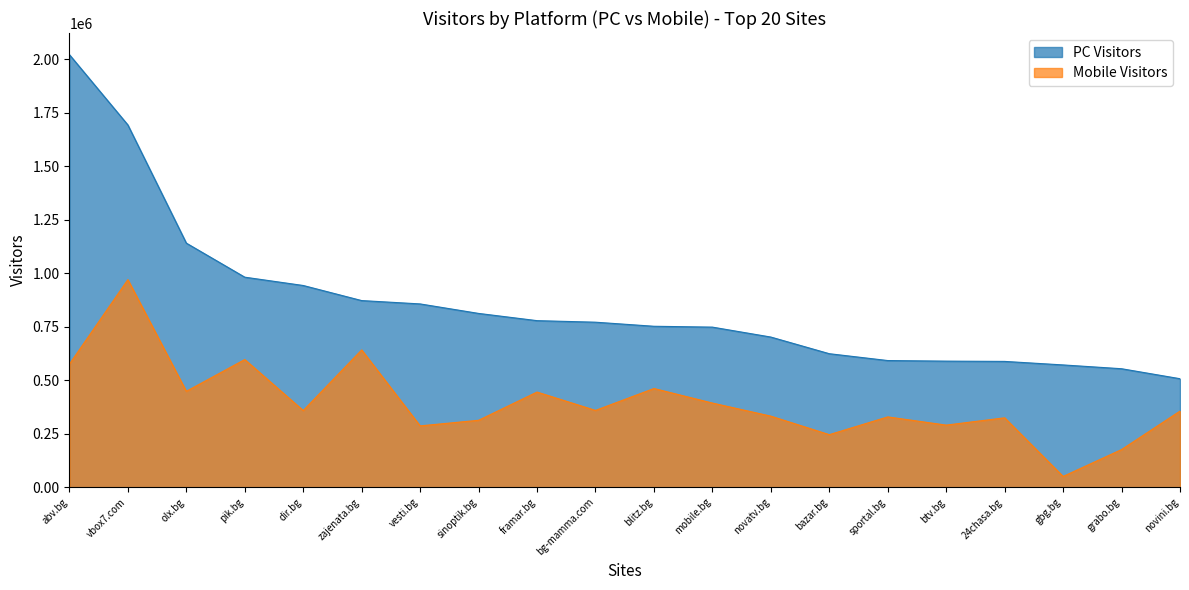

At vesti.bg, list the series in order from largest to smallest.

PC Visitors, Mobile Visitors